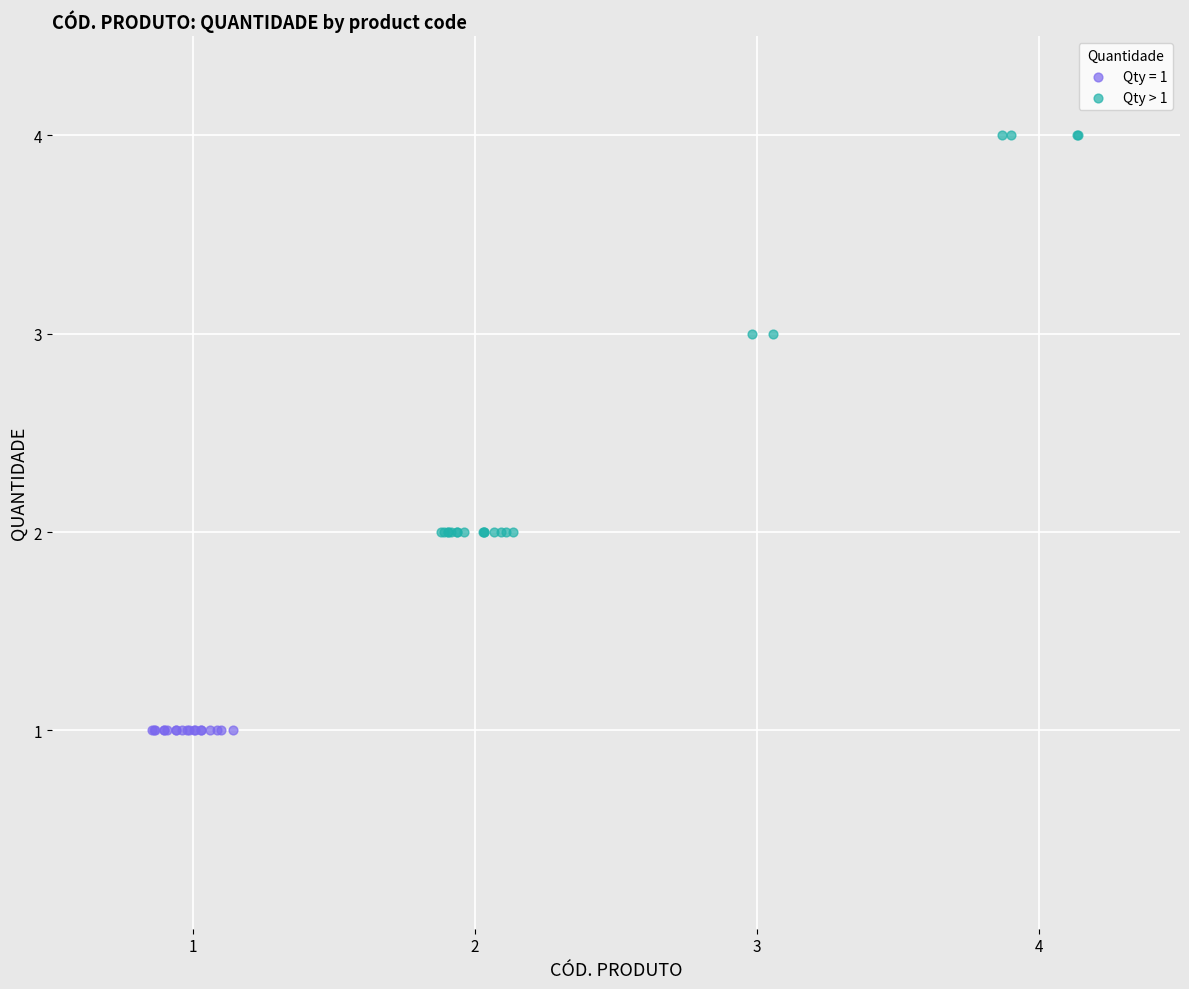

Which series contains the lowest Y value?

Qty = 1